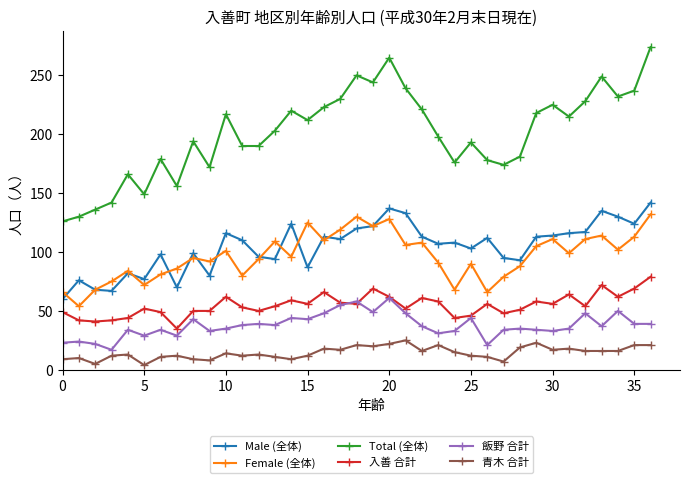

What is the lowest value of the 入善 合計 series?

35